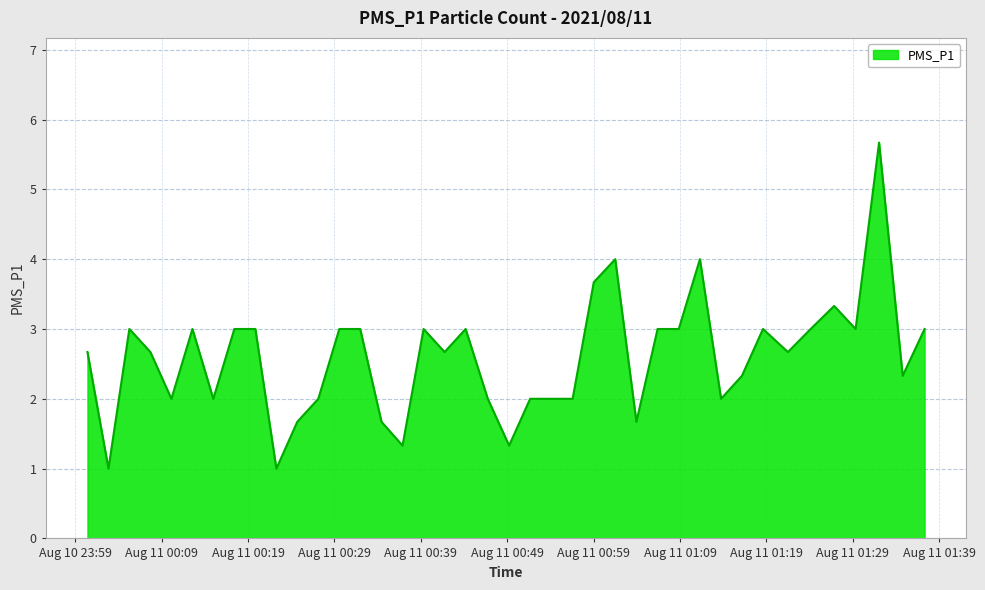

What is the smallest value displayed?

1.0